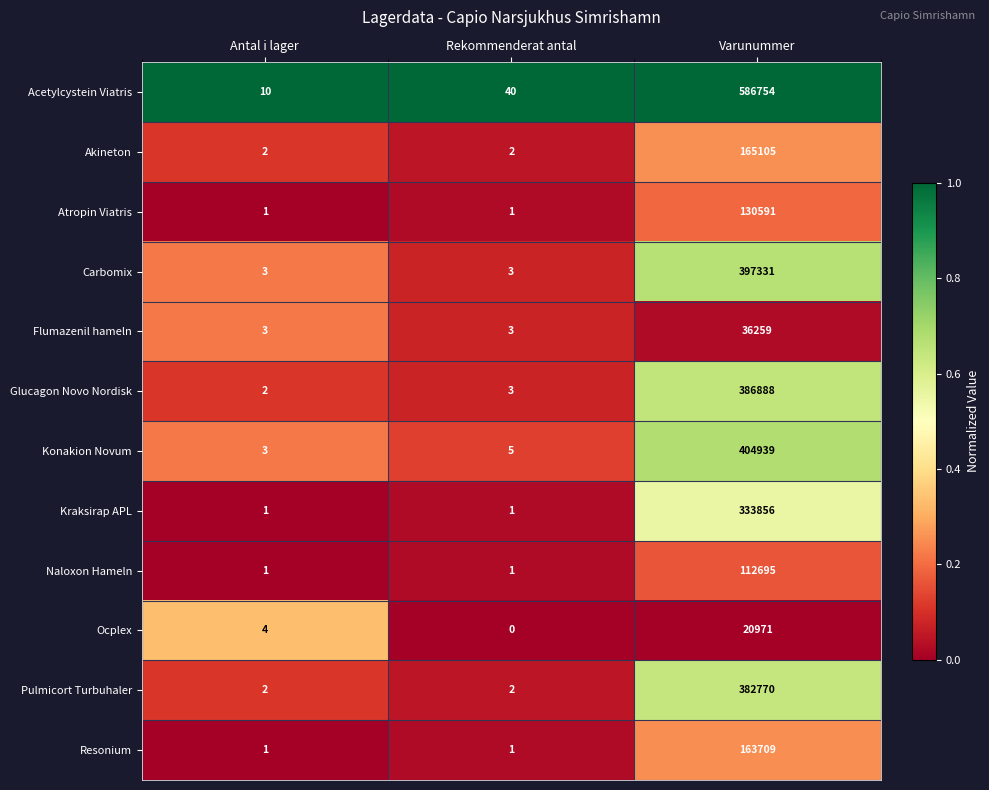

What is the difference between the Ocplex values at Varunummer and Rekommenderat antal?

20971